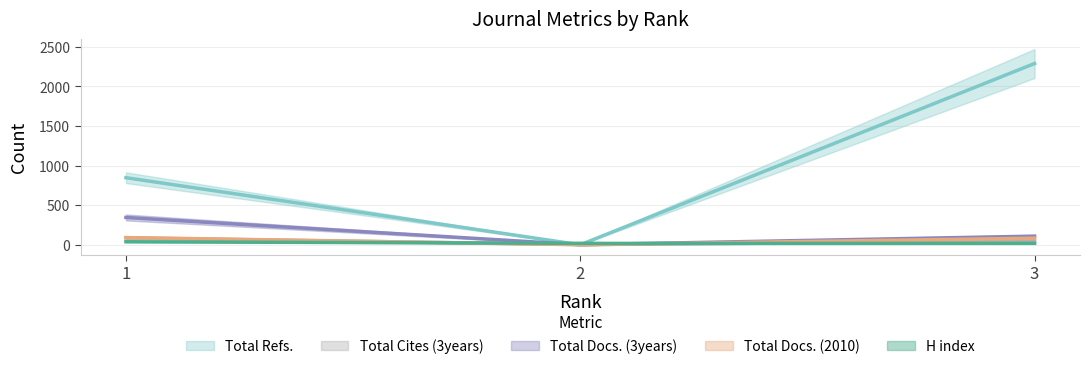

How many lines are shown in the chart?

5